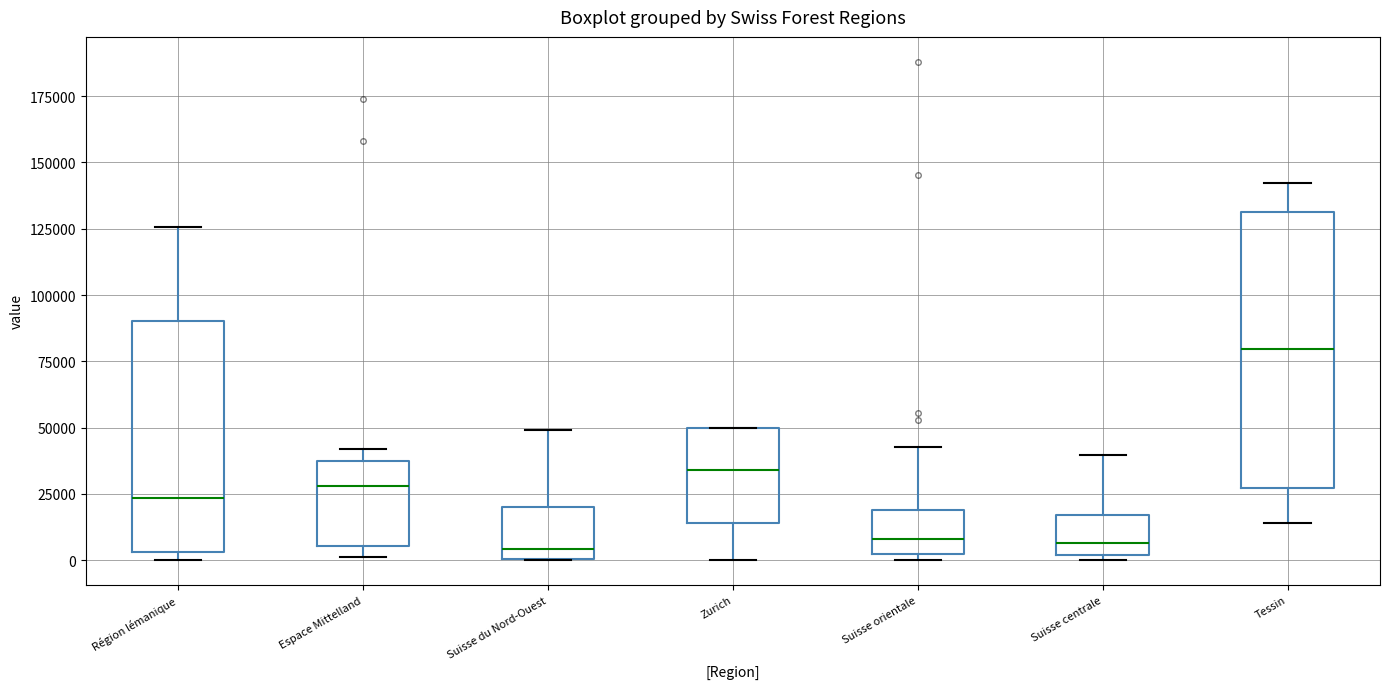

Comparing the boxes themselves (not the whiskers), which one is the tallest?

Tessin